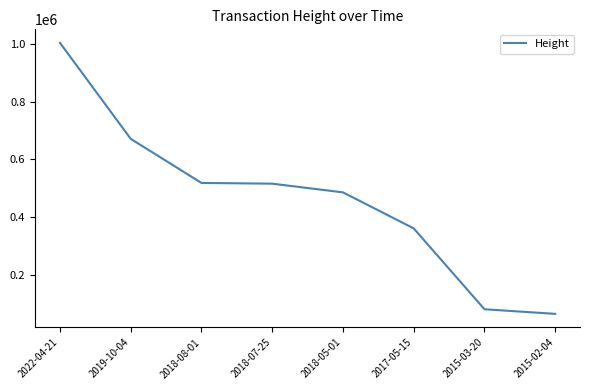

How many values are below 515921?

4